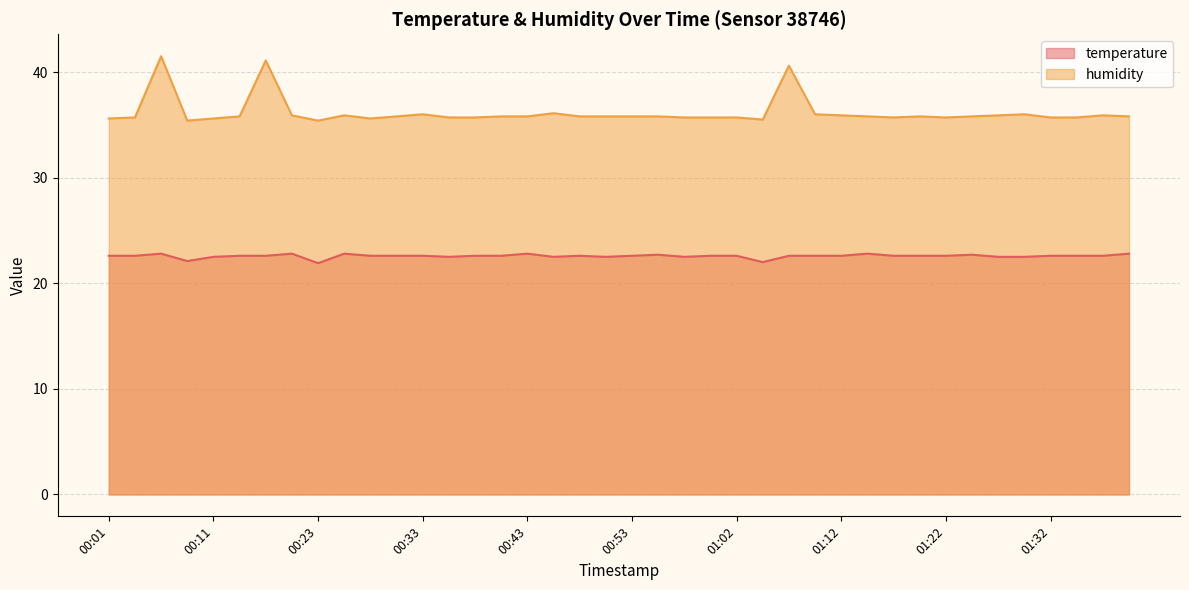

At which category does humidity reach its first local peak?

00:06